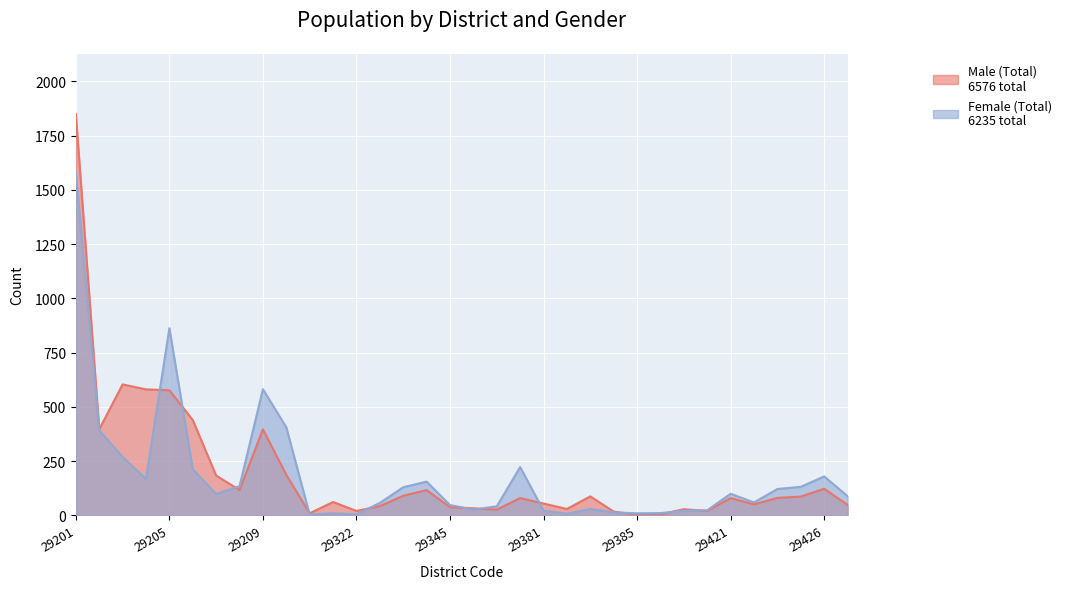

What is the difference between the maximum and second lowest values in the Male (Total) series?

1845